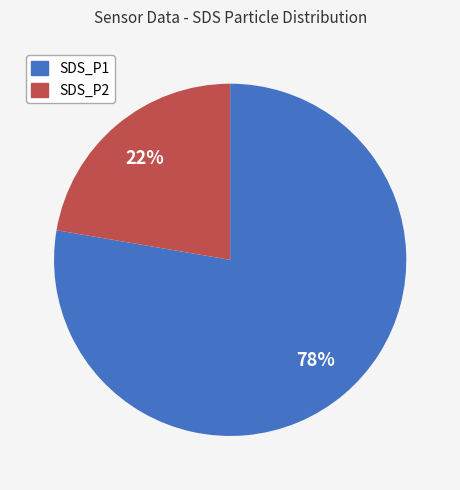

What is the ratio of the value at SDS_P1 to the value at SDS_P2?

3.5